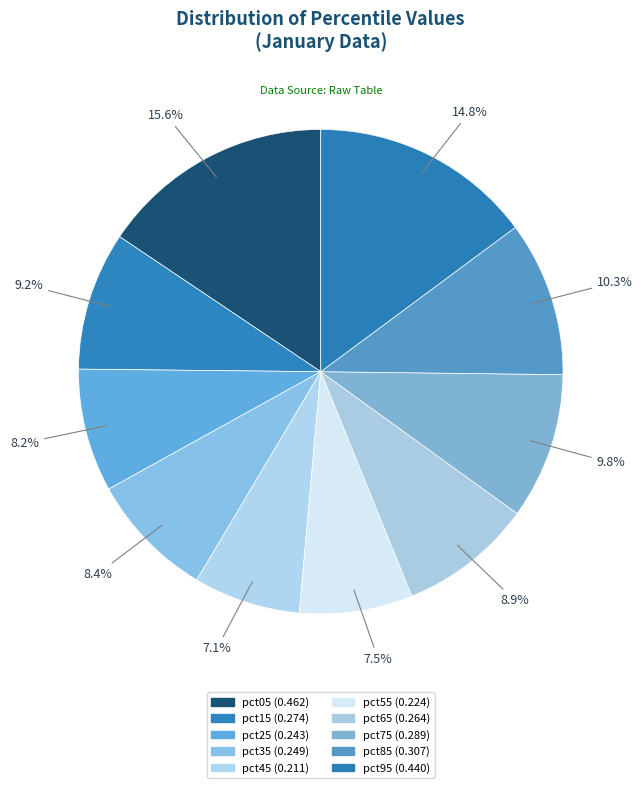

What percentage is the pct25 slice, to the nearest percent?

8%